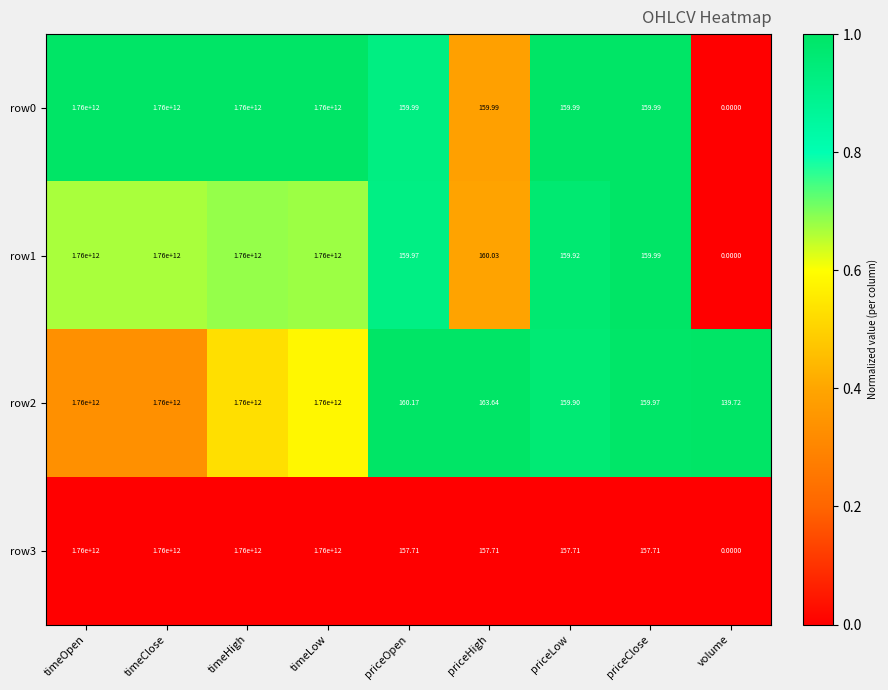

At which label does row3 first exceed 157?

timeOpen